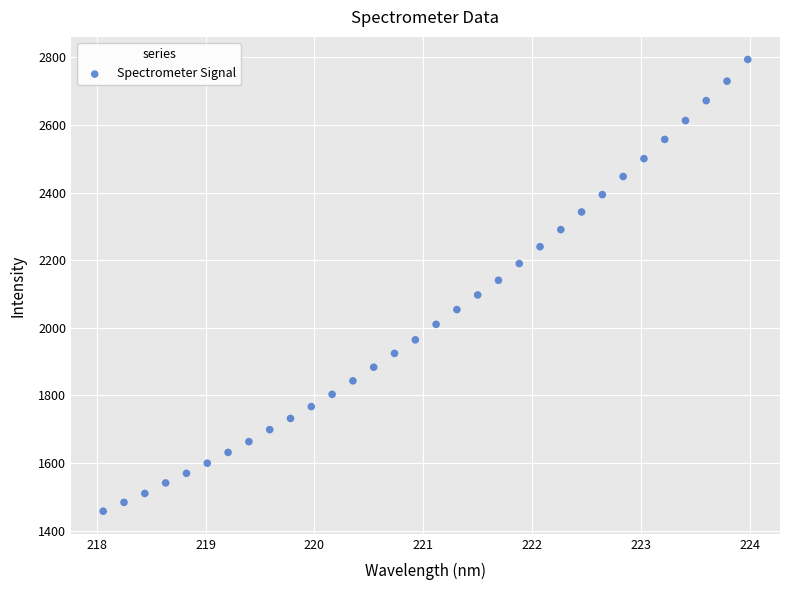

What is the range of X values (max minus min)?

5.9